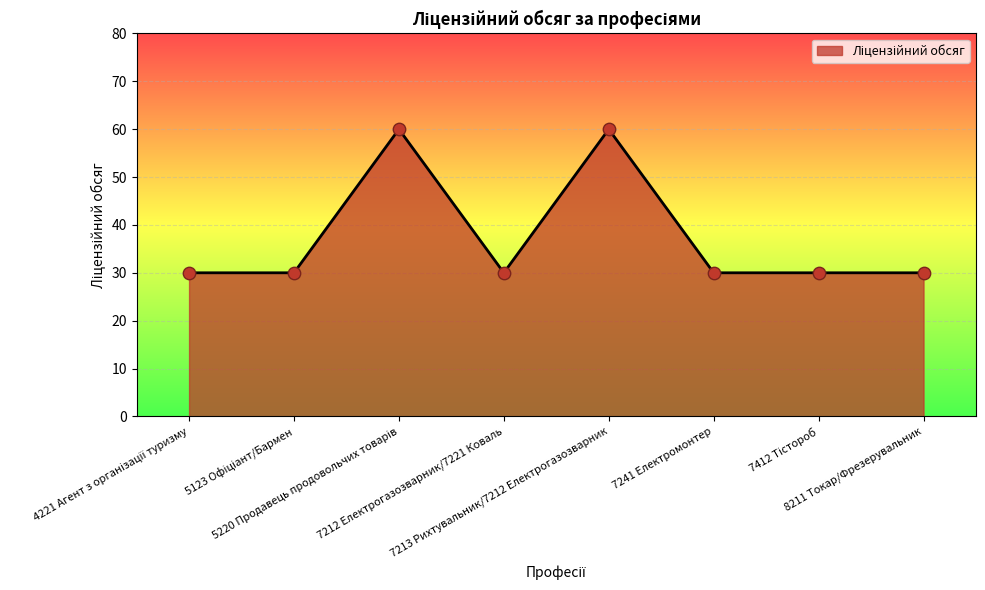

What is the minimum value shown in the chart?

30